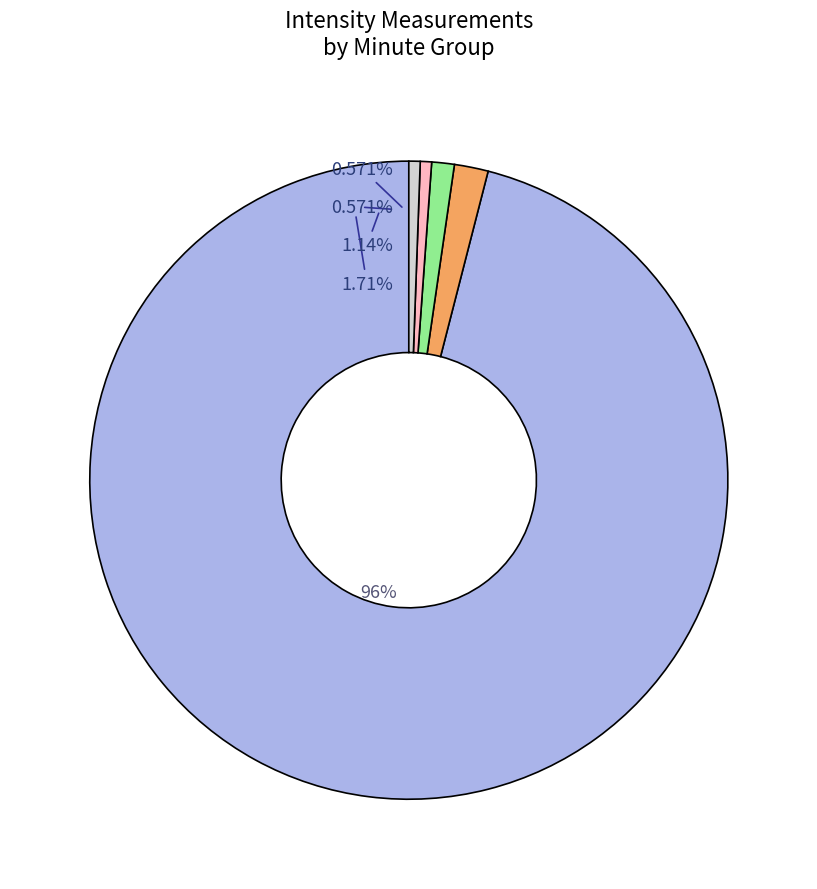

Which category has the smallest portion of the pie?

Minute 4